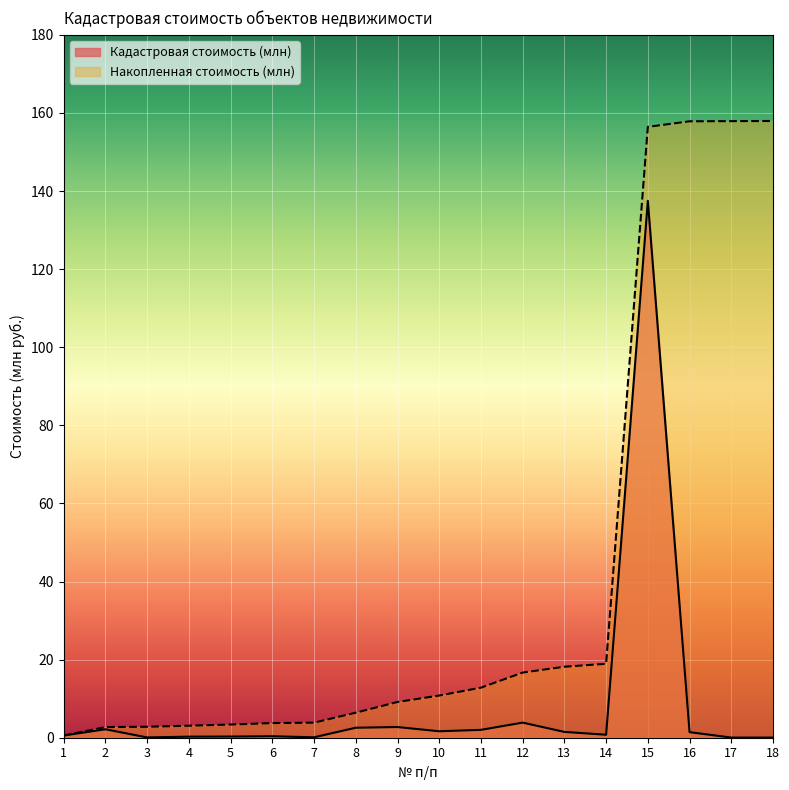

Reading right to left, transcribe all the data shown in this chart.

Кадастровая стоимость (млн): 18=0.0	17=0.0	16=1.4	15=137.5	14=0.8	13=1.5	12=3.9	11=2.0	10=1.7	9=2.7	8=2.6	7=0.1	6=0.4	5=0.3	4=0.3	3=0.1	2=2.2	1=0.6
Накопленная стоимость (млн): 18=157.9	17=157.9	16=157.9	15=156.4	14=18.9	13=18.2	12=16.7	11=12.8	10=10.8	9=9.2	8=6.4	7=3.9	6=3.8	5=3.4	4=3.1	3=2.8	2=2.7	1=0.6